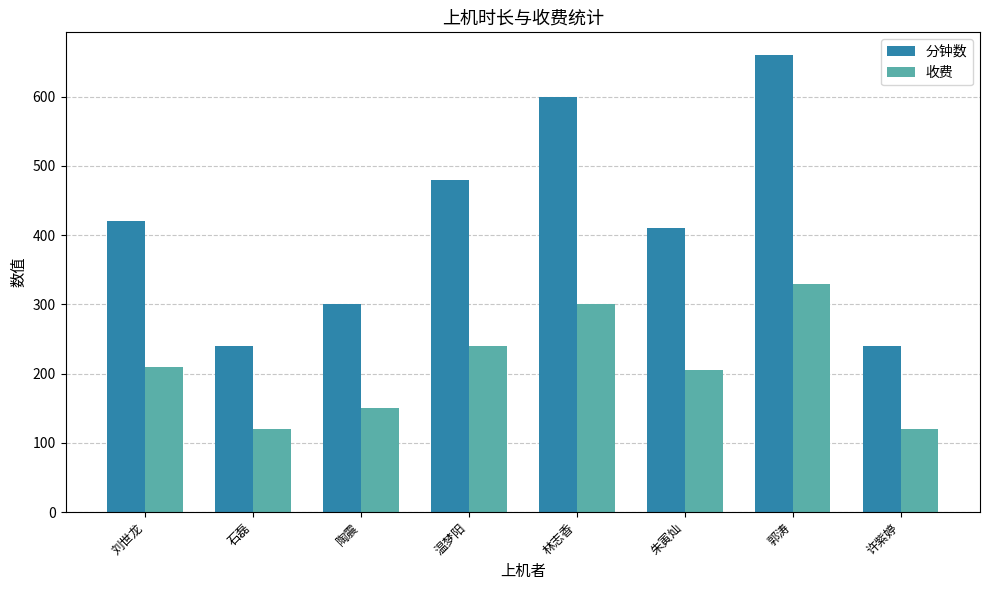

At which category is the sum across all series the highest?

郭涛